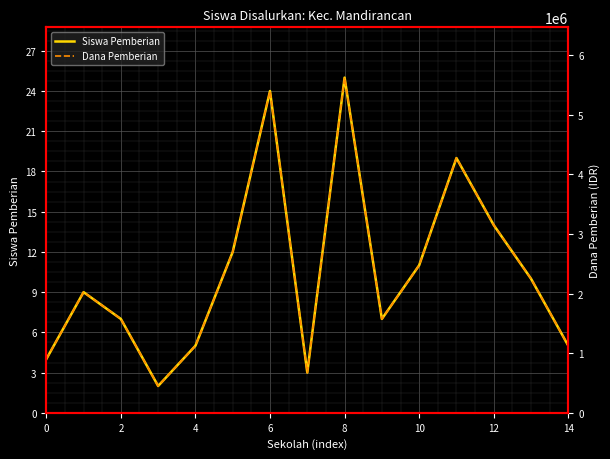

What are all the series names shown in the legend?

Siswa Pemberian, Dana Pemberian